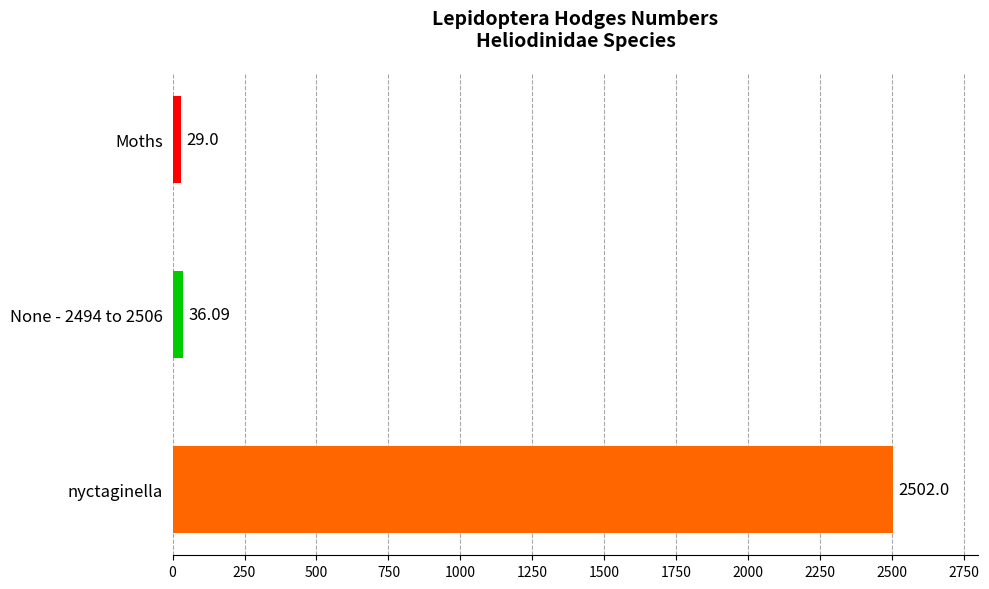

What is the minimum value shown in the chart?

29.0